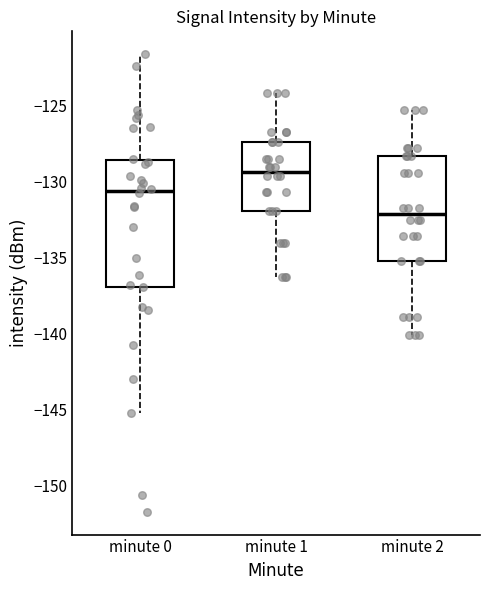

Where does the median line of the box for minute 1 sit on the y-axis? The values are not printed on the chart, so give them approximately, as read against the axis.

-129.5